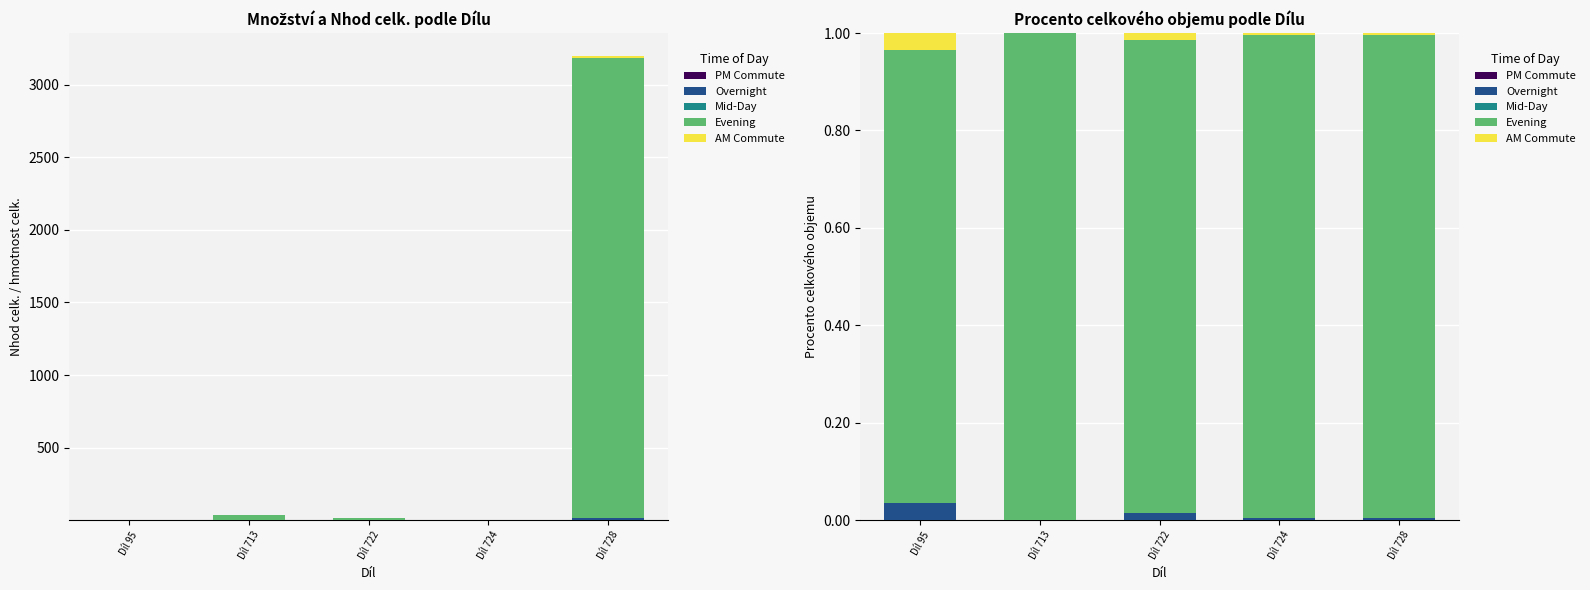

The value of AM Commute at Díl 722 is 0.0. True or false?

False